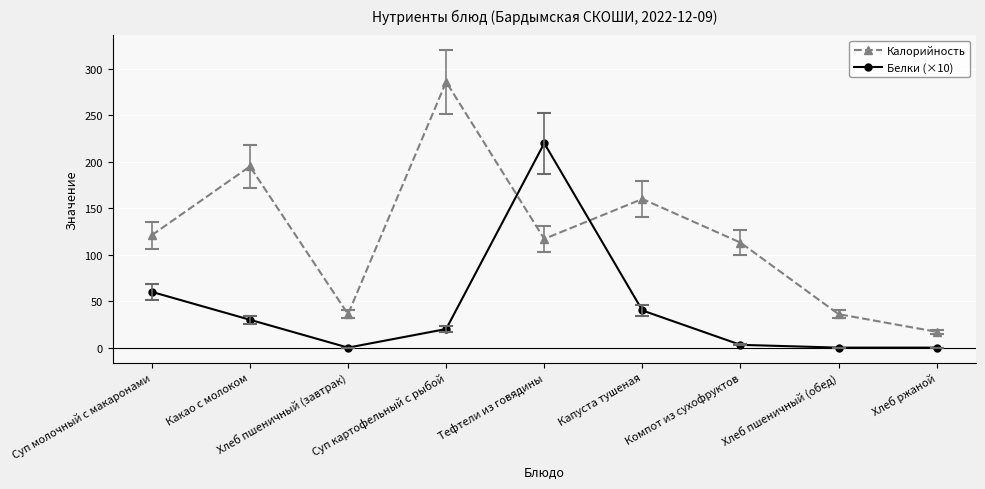

Where is the first local maximum for Калорийность?

Какао с молоком